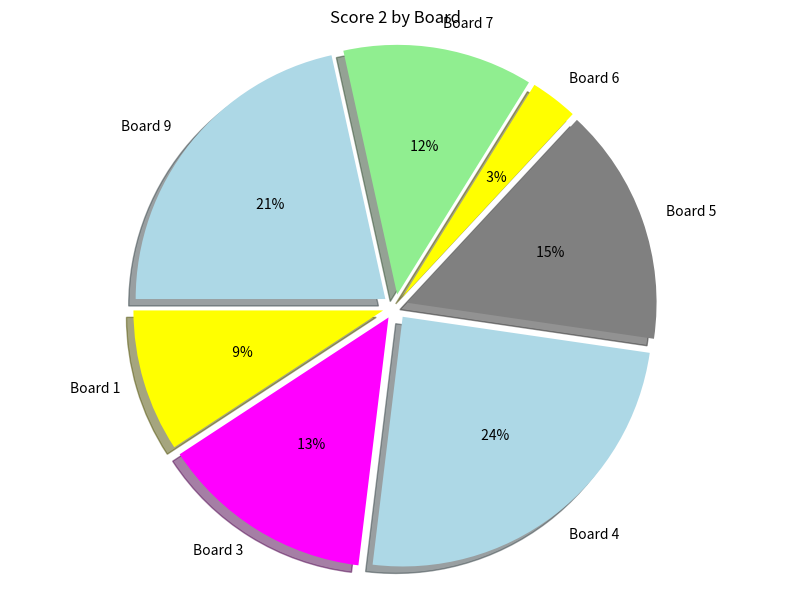

The Board 7 slice represents 12% of the pie. True or false?

True